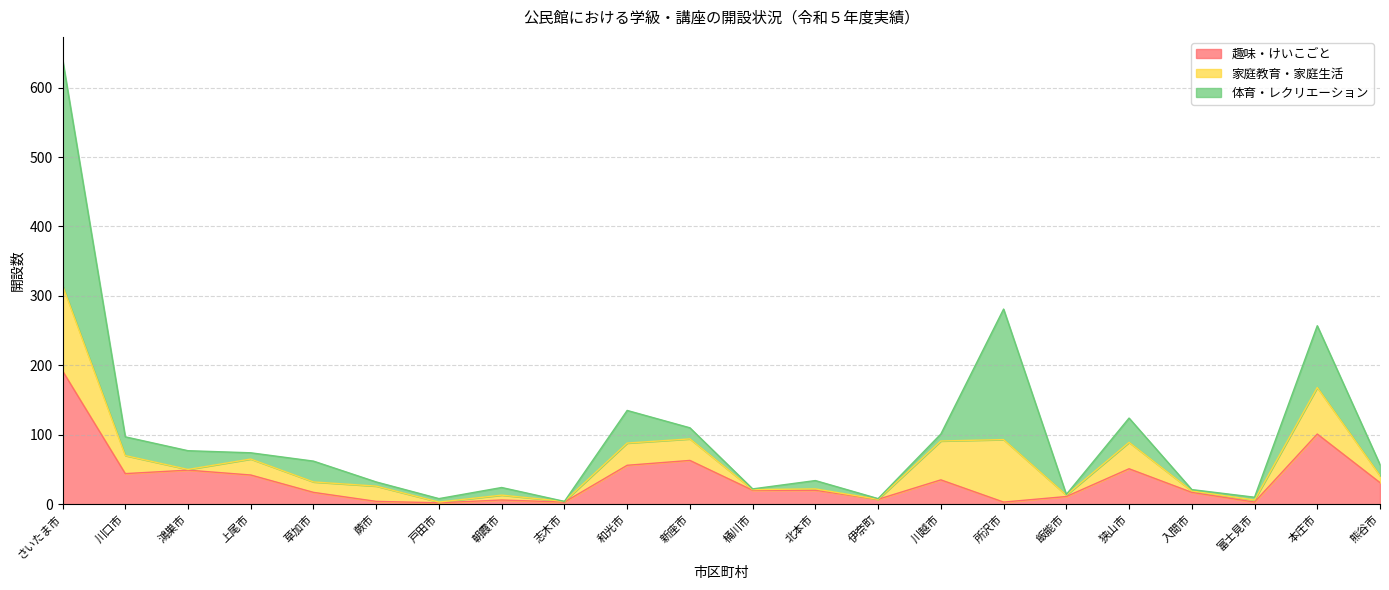

How many values in the 体育・レクリエーション series are below 12?

11